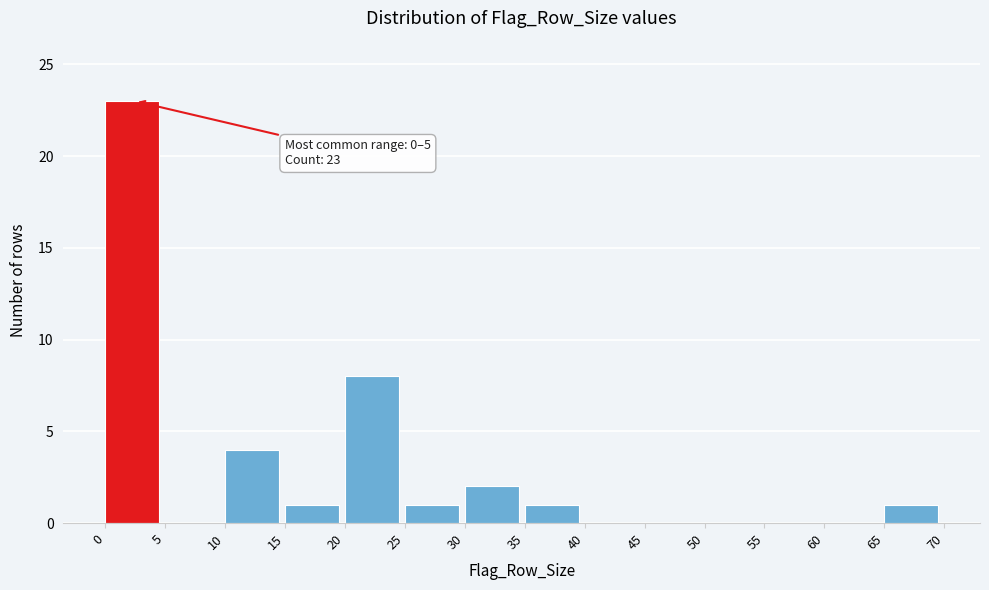

Which range on the x-axis has the tallest bar?

0 to 5